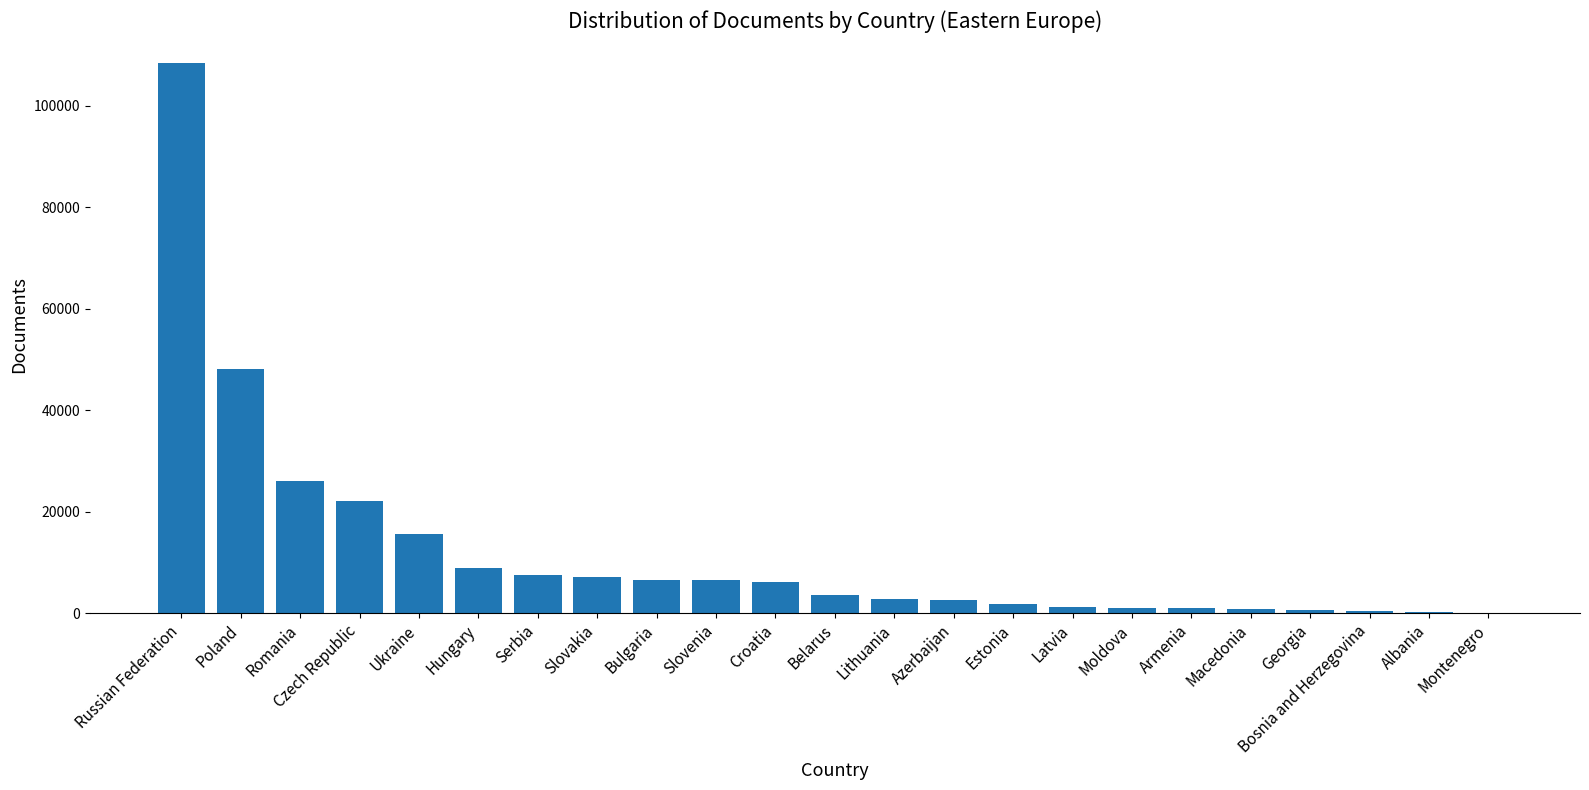

What is the sum of all values?

279354